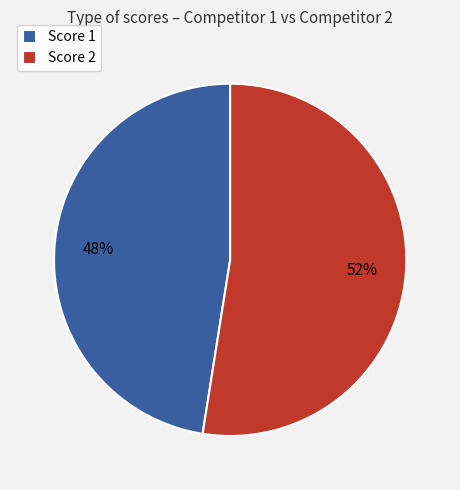

Approximately how many times larger is the value at Score 1 compared to Score 2?

0.9